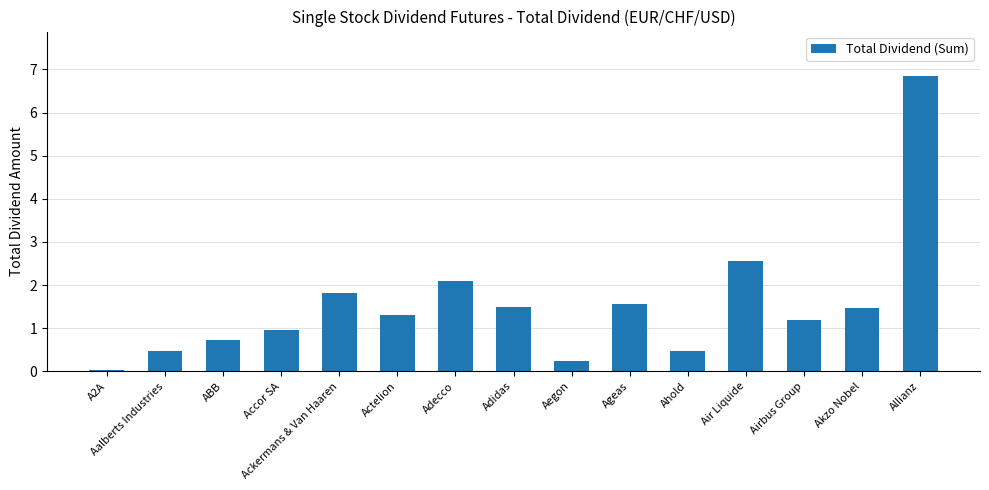

At which category does the chart reach its minimum across all series?

A2A